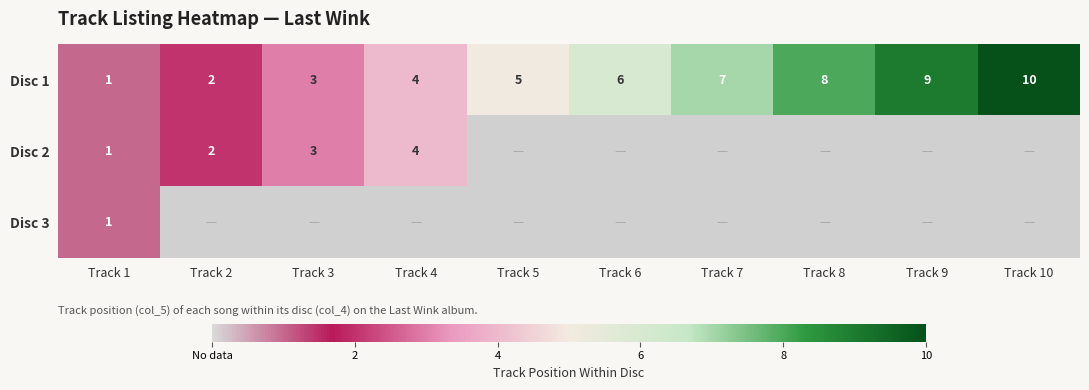

What is the maximum value for Disc 1?

10